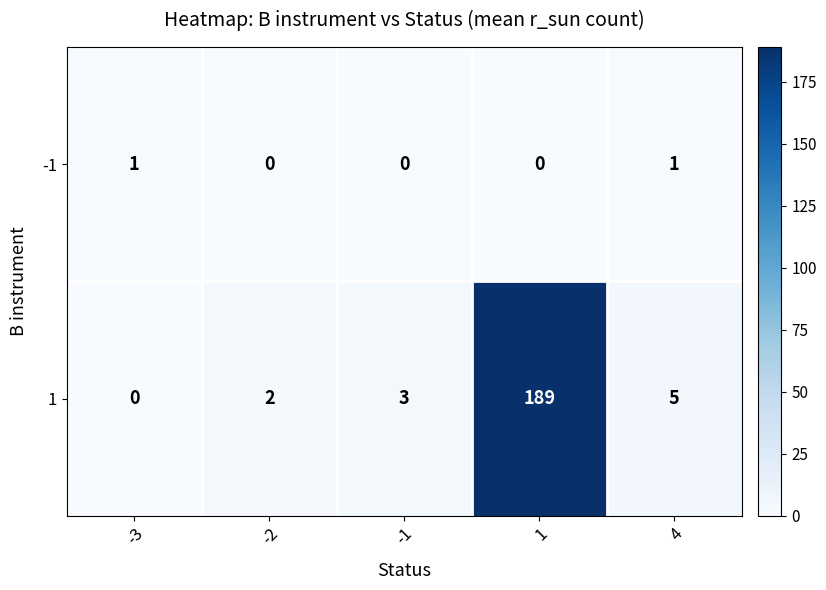

What is the greatest value displayed?

189